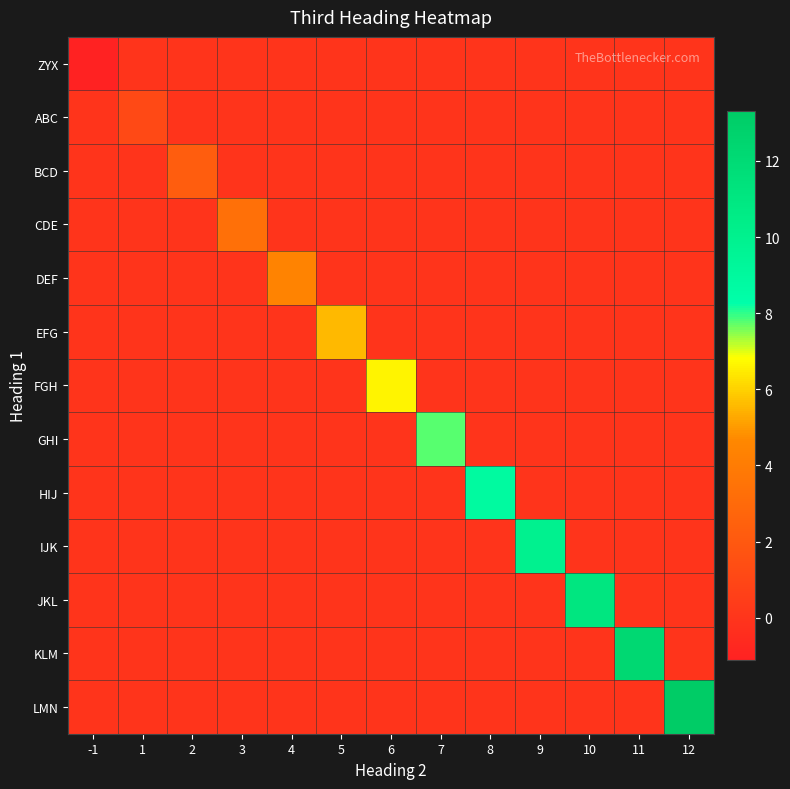

What is the minimum value shown in the chart?

-1.1